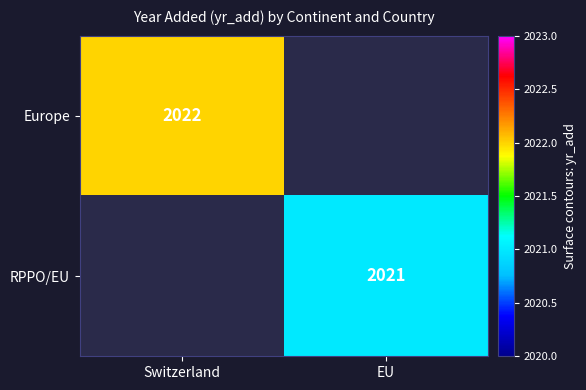

Which label corresponds to the smallest value in the chart?

EU